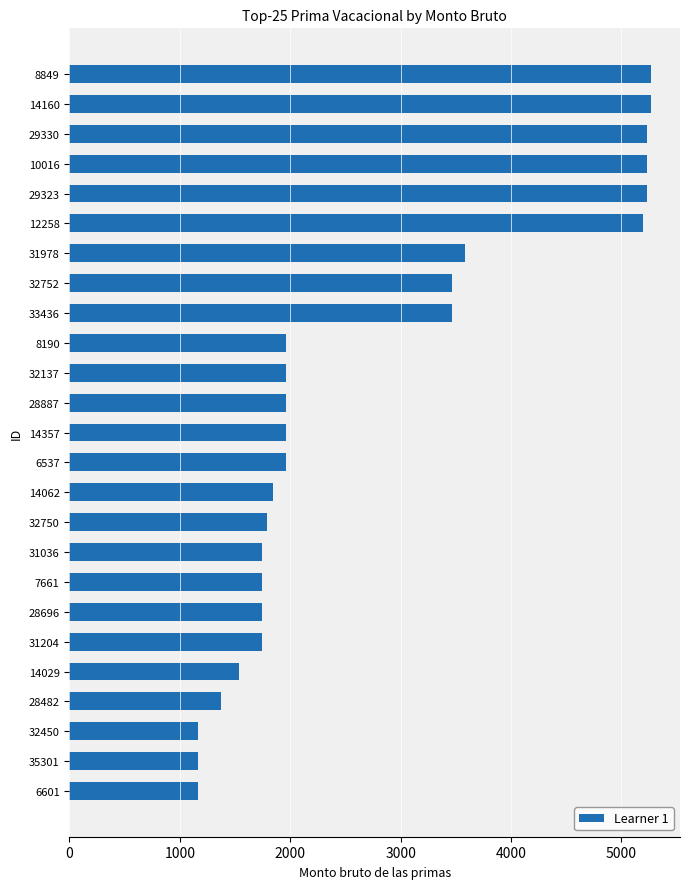

Reading bottom to top, extract all data points from this chart.

6601=1164.0	35301=1164.0	32450=1164.0	28482=1374.8	14029=1537.1	31204=1746.0	28696=1746.0	7661=1746.0	31036=1746.0	32750=1792.0	14062=1845.8	6537=1957.9	14357=1957.9	28887=1957.9	32137=1957.9	8190=1957.9	33436=3465.3	32752=3465.3	31978=3583.1	12258=5198.0	29323=5230.0	10016=5230.0	29330=5230.0	14160=5268.0	8849=5268.0